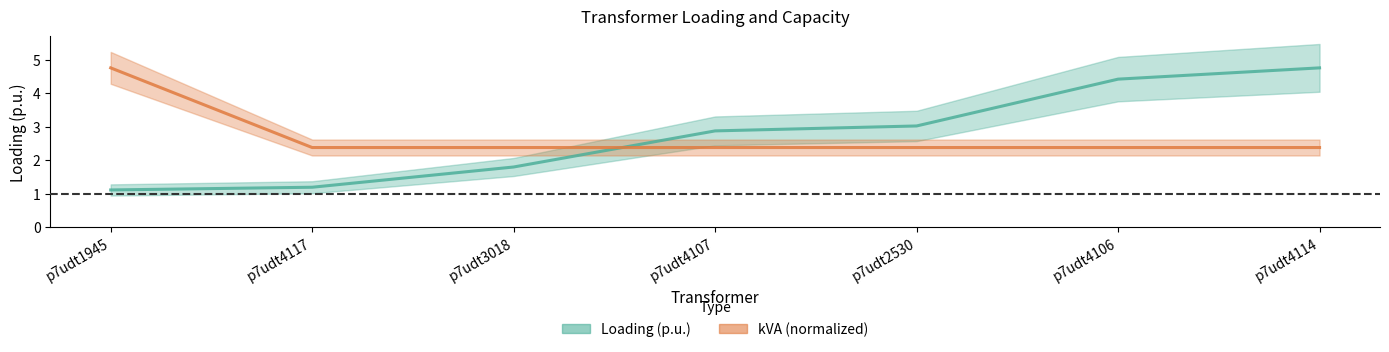

What is the difference between the second highest and minimum values in the Loading (p.u.) series?

3.3